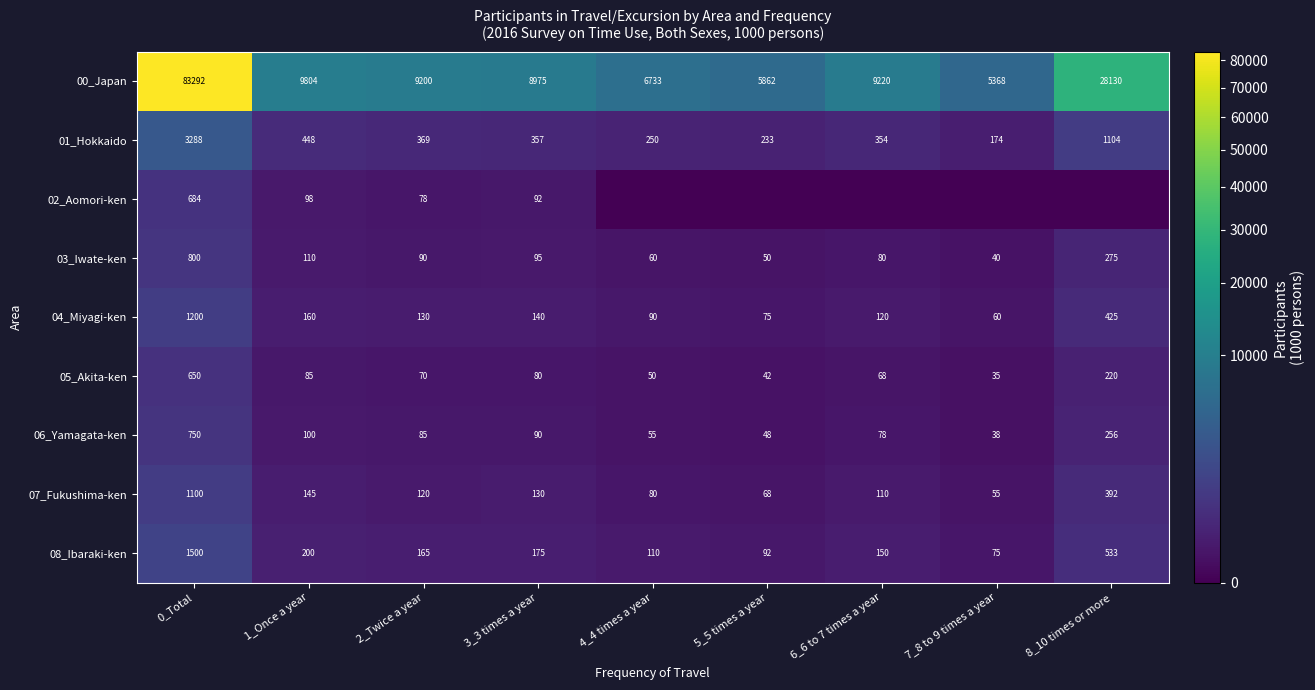

At how many categories does at least one series exceed 22508?

2